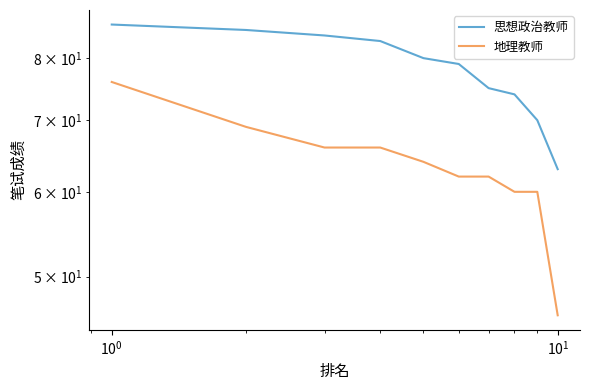

True or false: 地理教师 has a value of 38 at $\mathdefault{10^{-2}}$.

False